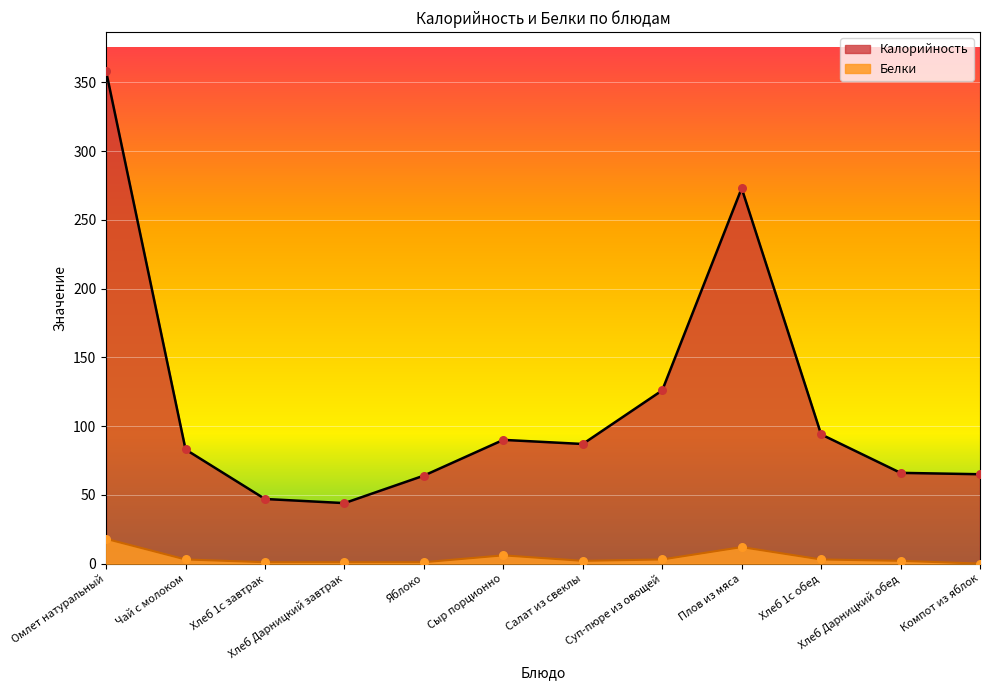

At how many categories does at least one series exceed 322?

1